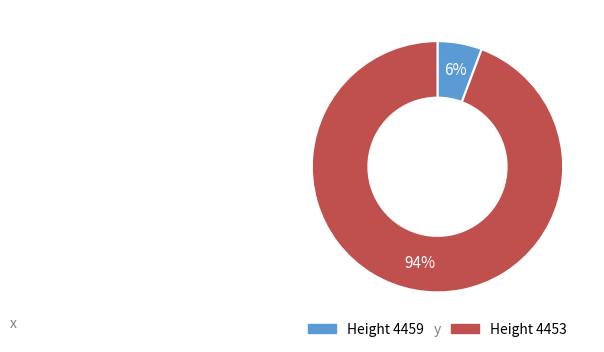

To the nearest percent, what is the average slice percentage?

50%